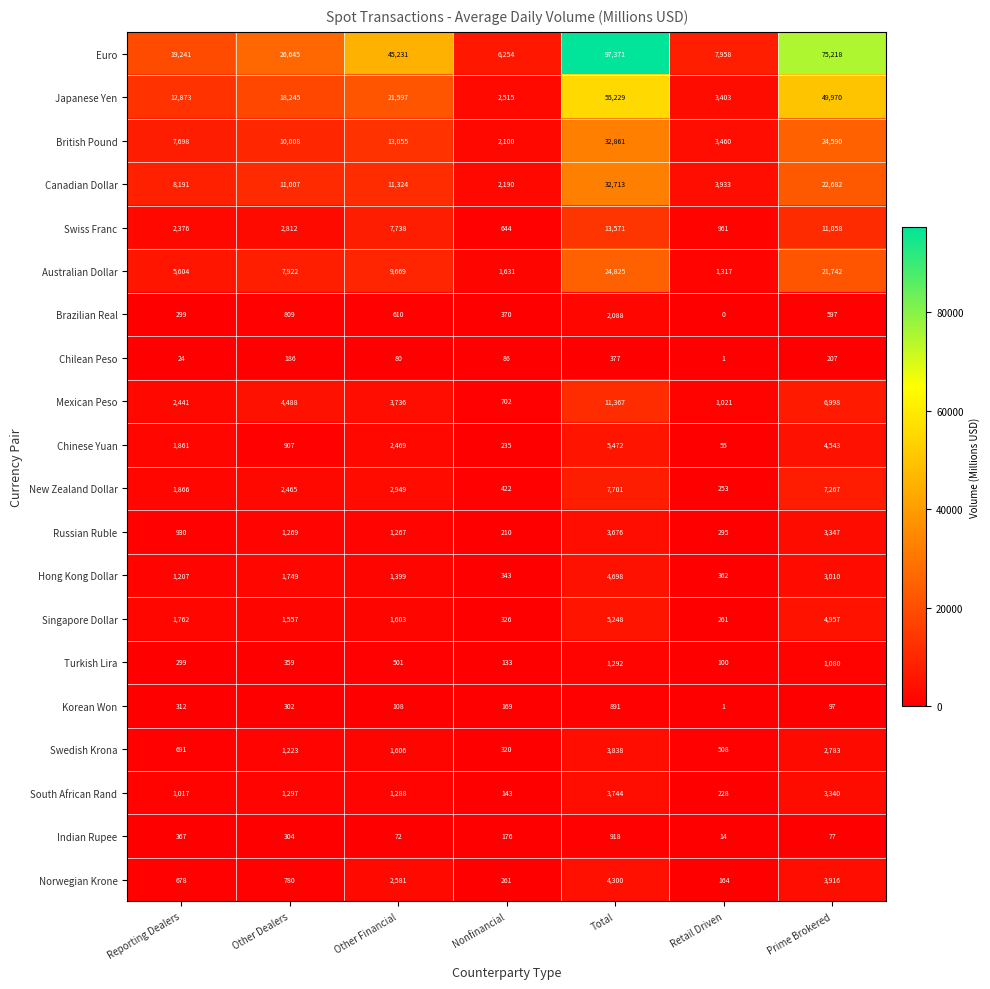

What is the sum of the Brazilian Real values at Other Financial and Other Dealers?

1419